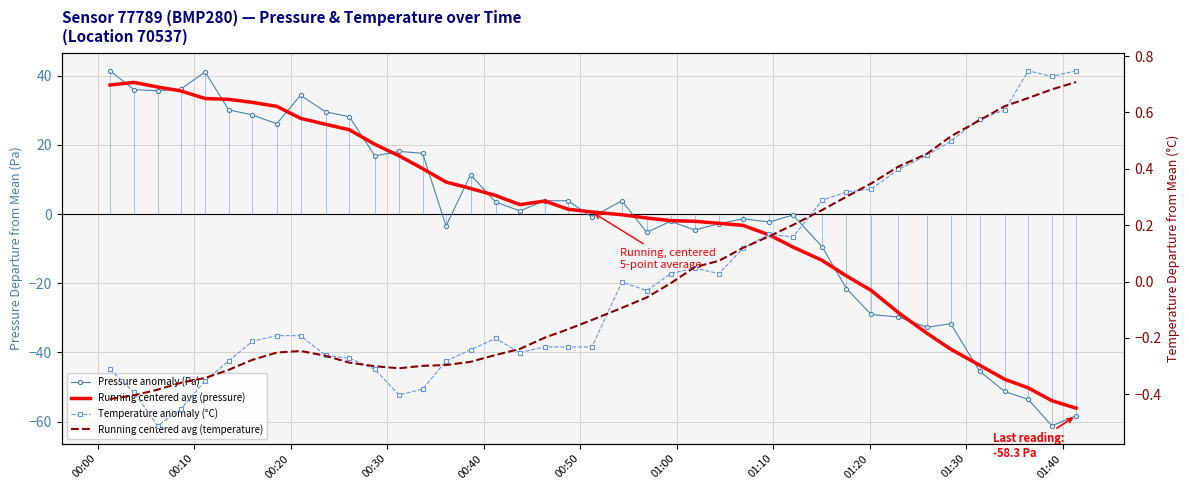

What position from the left is 01:40?

11